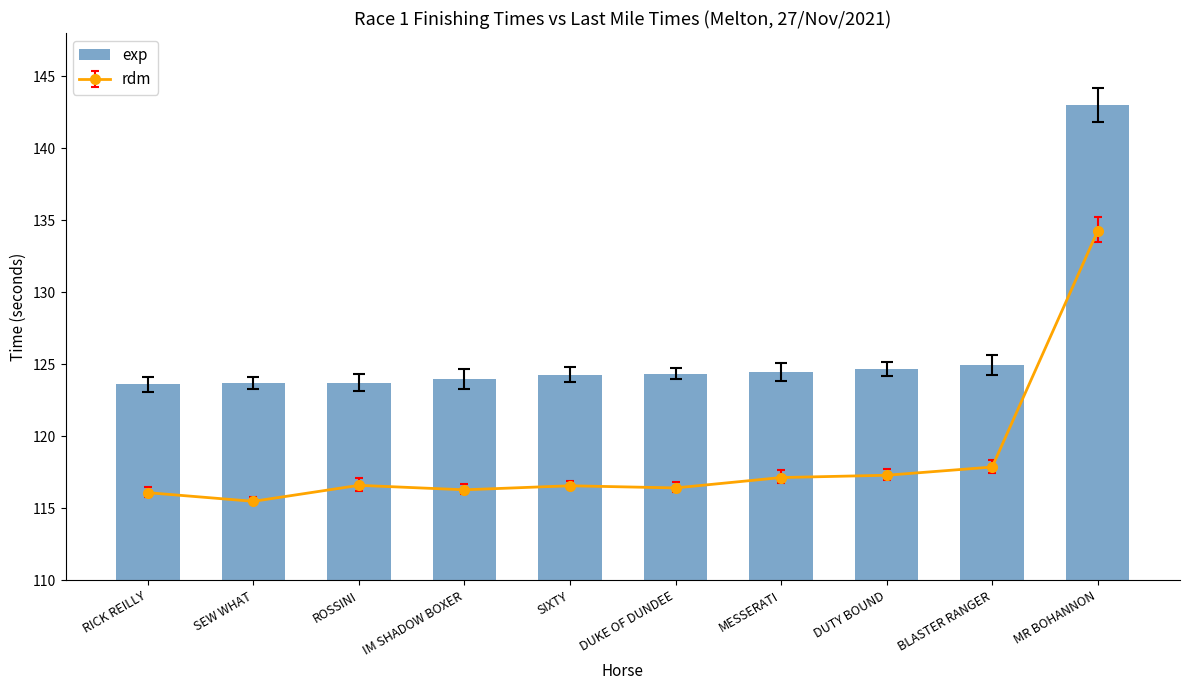

Is it true that the value at BLASTER RANGER is 173.5?

False